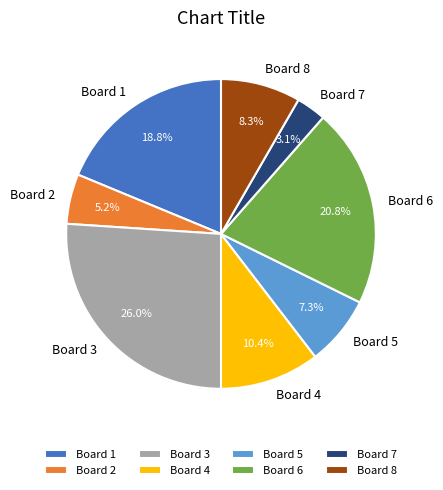

Is there any slice that represents more than half of the pie?

No